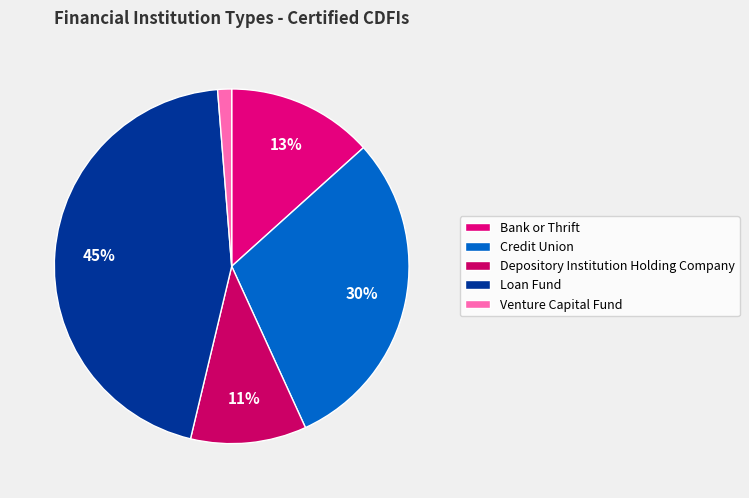

Is Venture Capital Fund the majority of the pie?

No